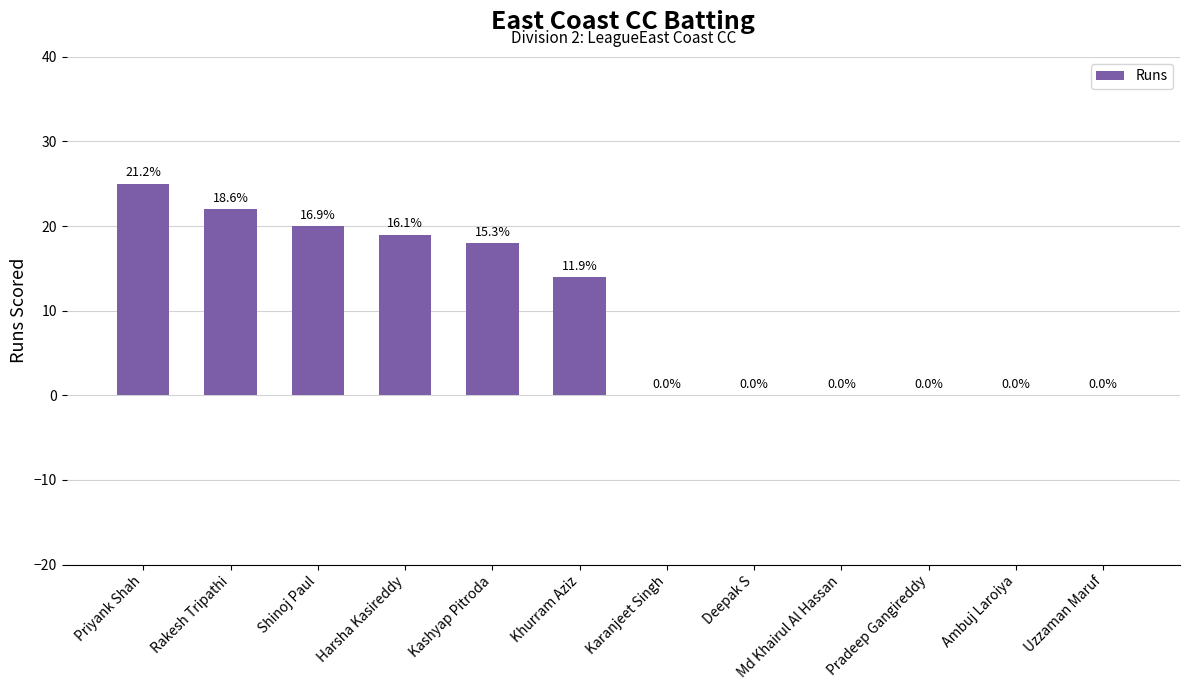

Are the bars grouped side by side (vs. stacked)?

No